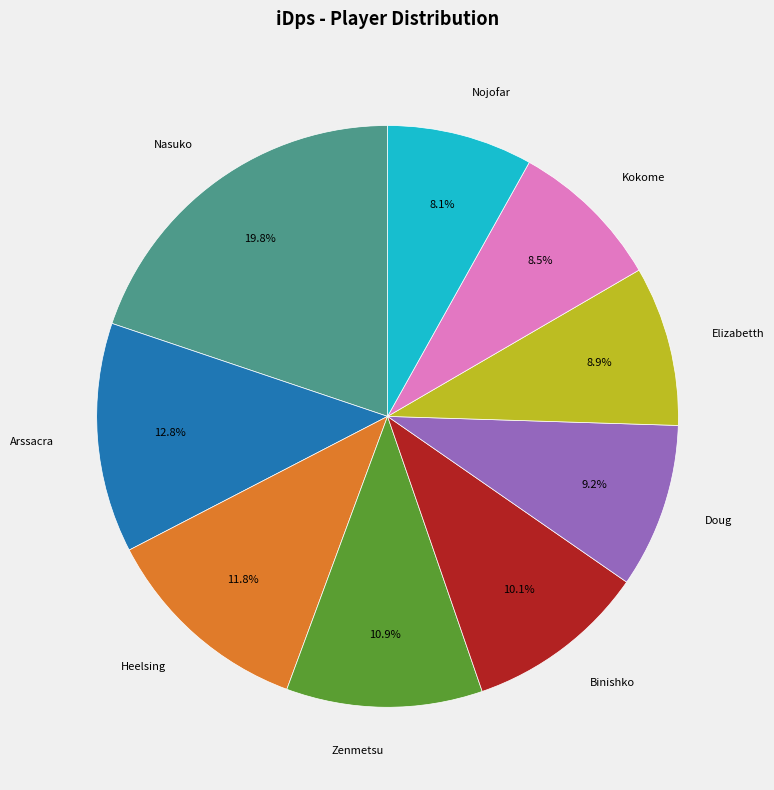

What is the largest slice in the pie chart?

Nasuko